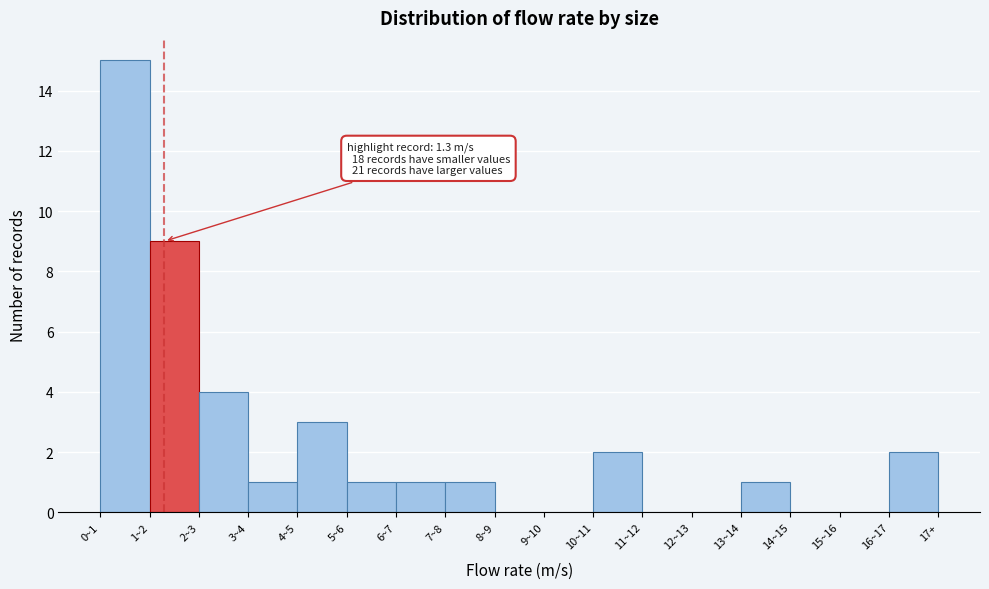

Reading left to right, extract all data points from this chart.

0~1=15	1~2=9	2~3=4	3~4=1	4~5=3	5~6=1	6~7=1	7~8=1	8~9=0	9~10=0	10~11=2	11~12=0	12~13=0	13~14=1	14~15=0	15~16=0	16~17=2